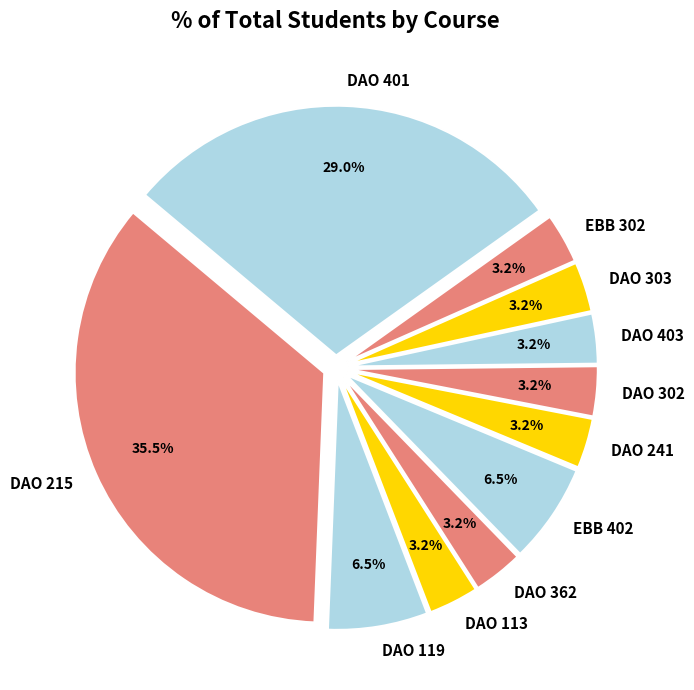

How many segments does this pie chart have?

11